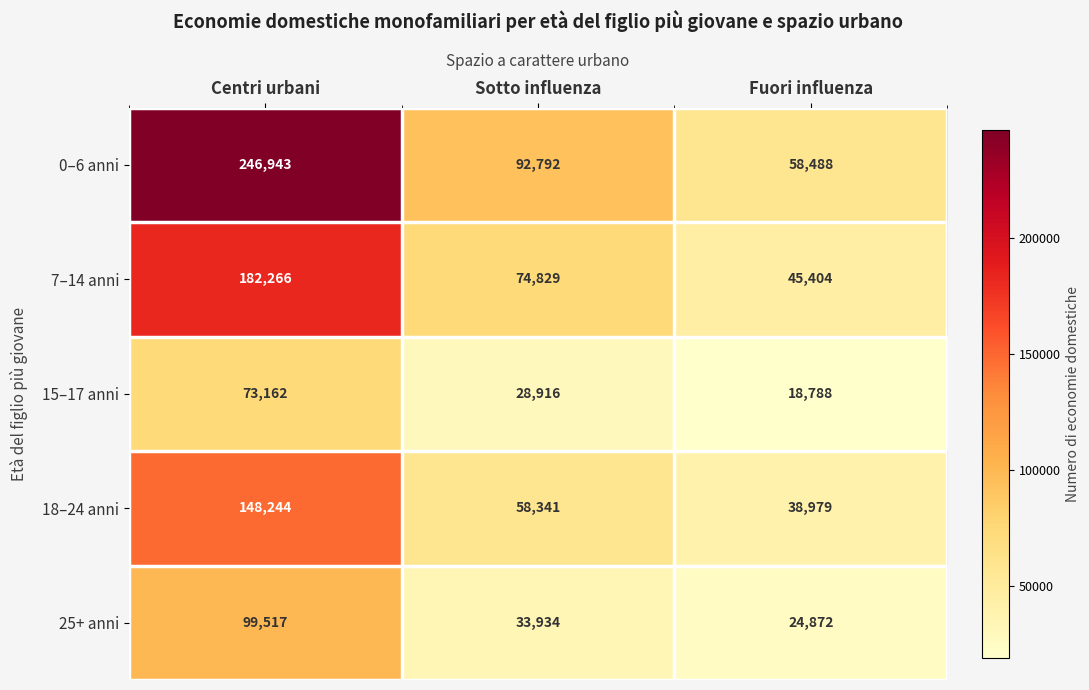

Between Sotto influenza and Fuori influenza, which series saw the biggest shift?

0–6 anni